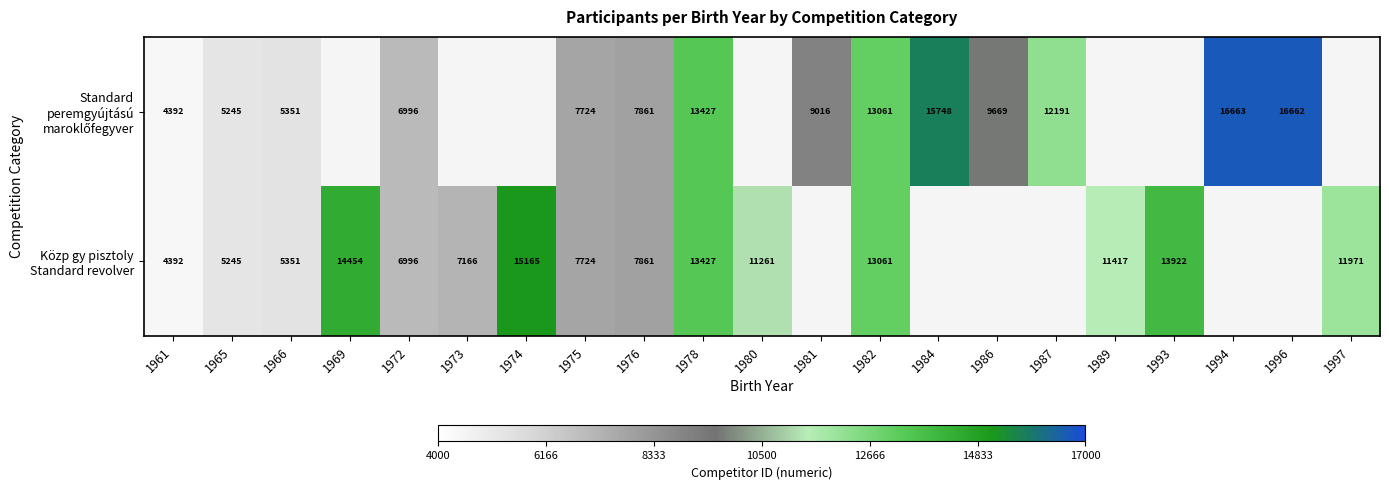

What is the lowest value of the Standard peremgyújtású maroklőfegyver series?

4392.0